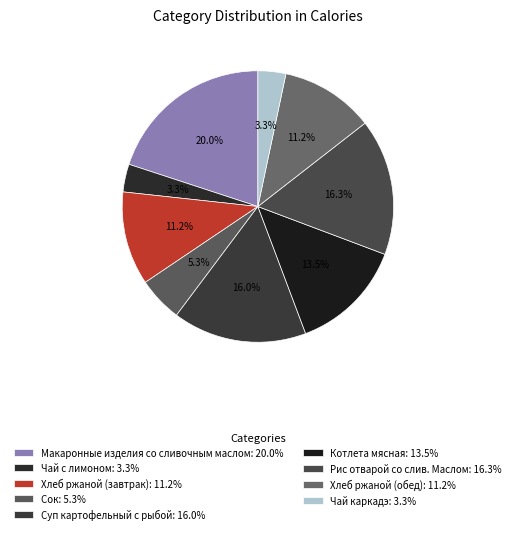

How many slices are in this pie chart?

9